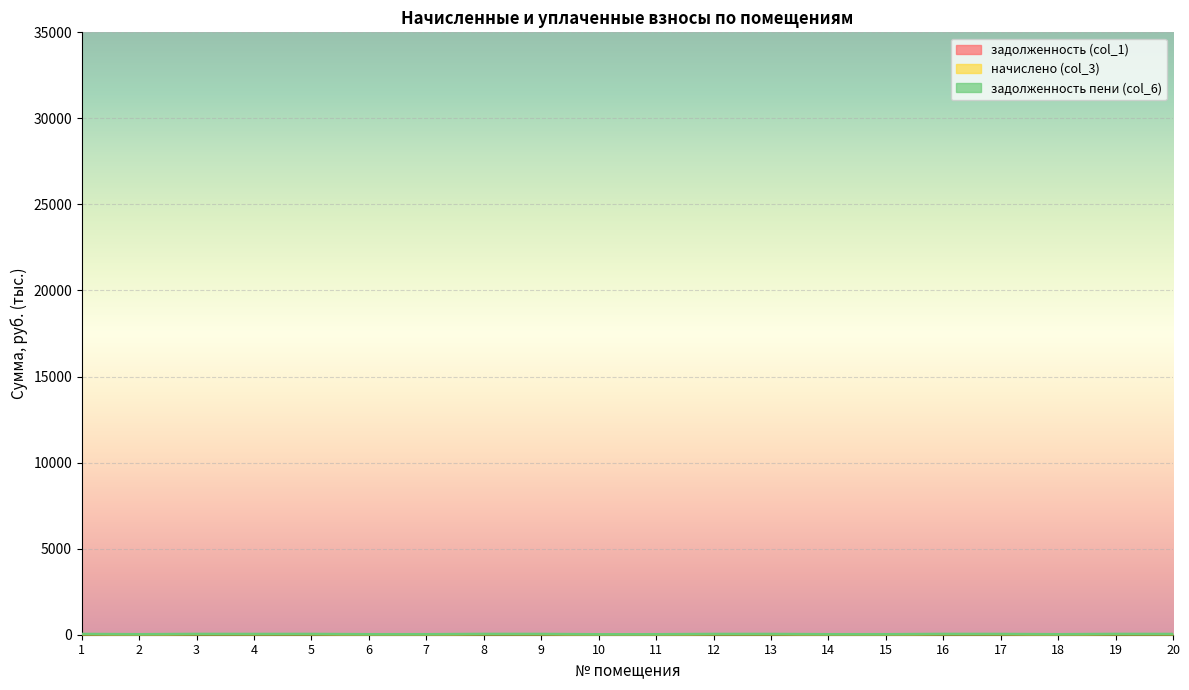

The задолженность пени (col_6) series shows 56.4 at 20. True or false?

True